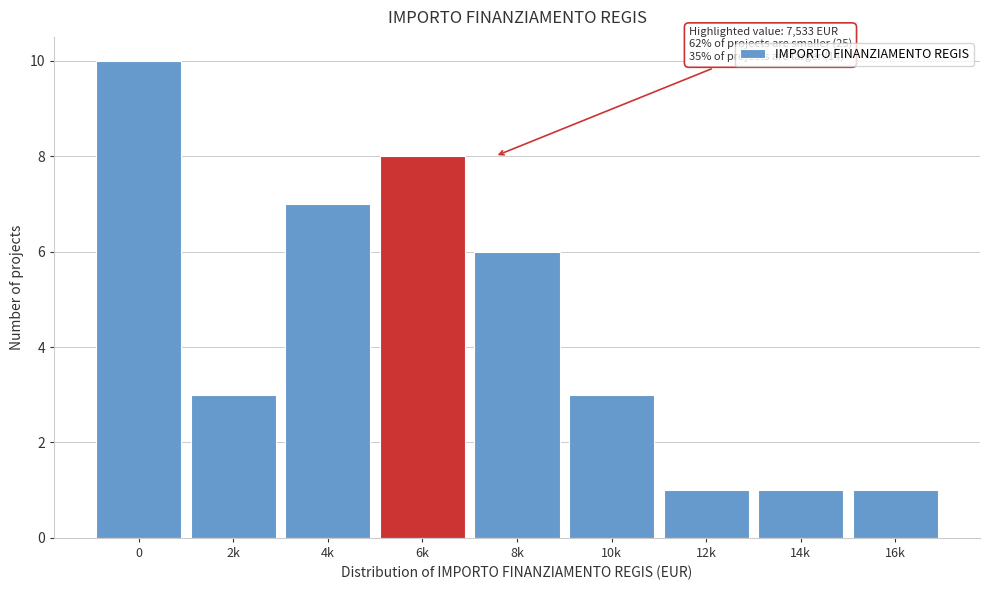

Reading left to right, transcribe all the data shown in this chart.

10	3	7	8	6	3	1	1	1